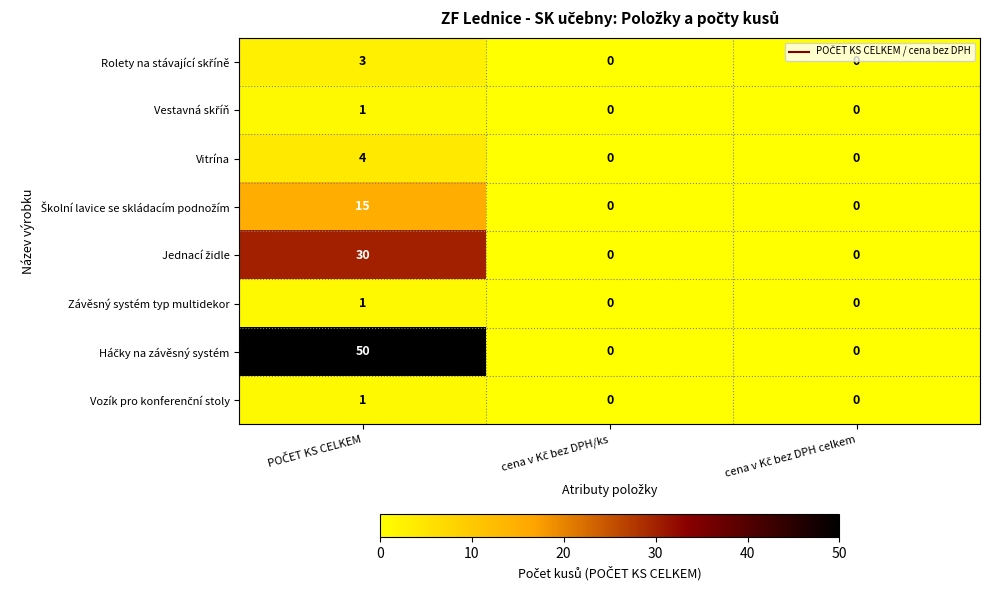

What is the sum of all Vitrína values?

4